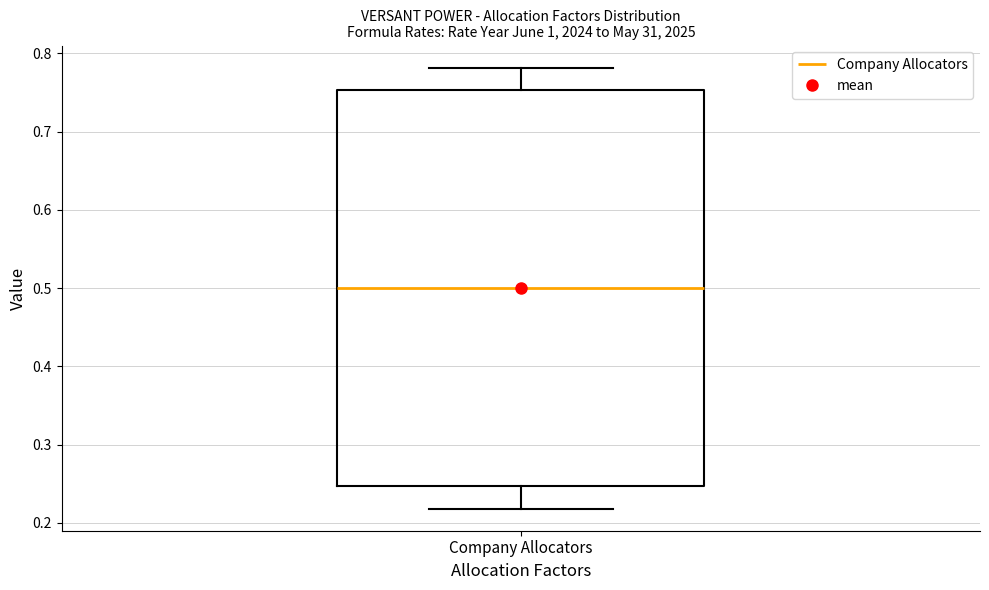

Transcribe this box plot: give where the median line is, the range the box spans, and where the two whiskers end, as read against the y-axis. The values are not printed on the chart, so give them approximately, as read against the axis.

median 0.50, box 0.25 to 0.75, whiskers 0.22 to 0.78